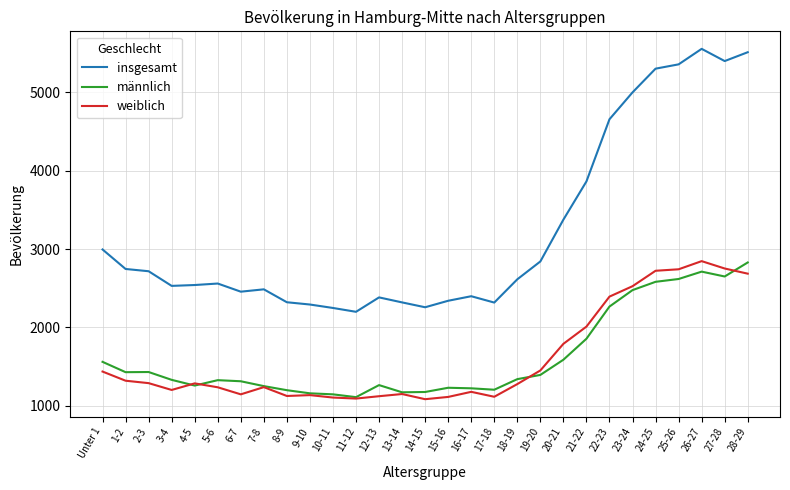

What is the difference between the highest and lowest values at 14-15?

1174